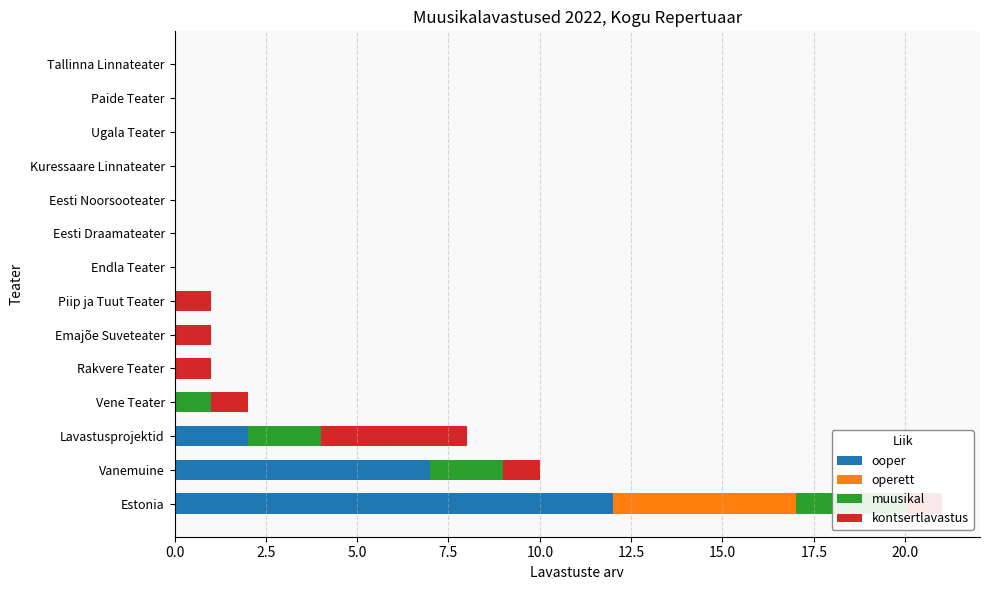

Which series has the widest spread of values?

ooper